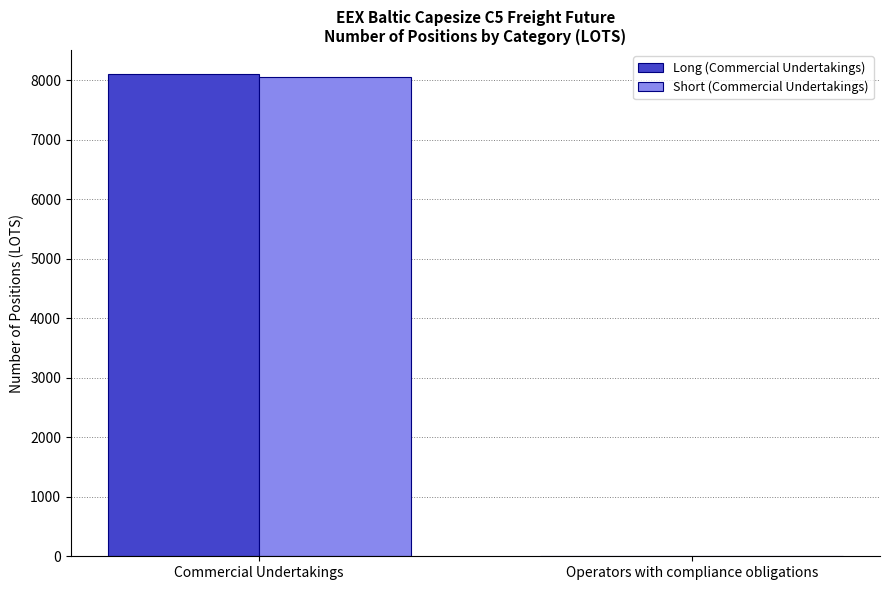

What is the sum of the Long (Commercial Undertakings) values at Operators with compliance obligations and Commercial Undertakings?

8100